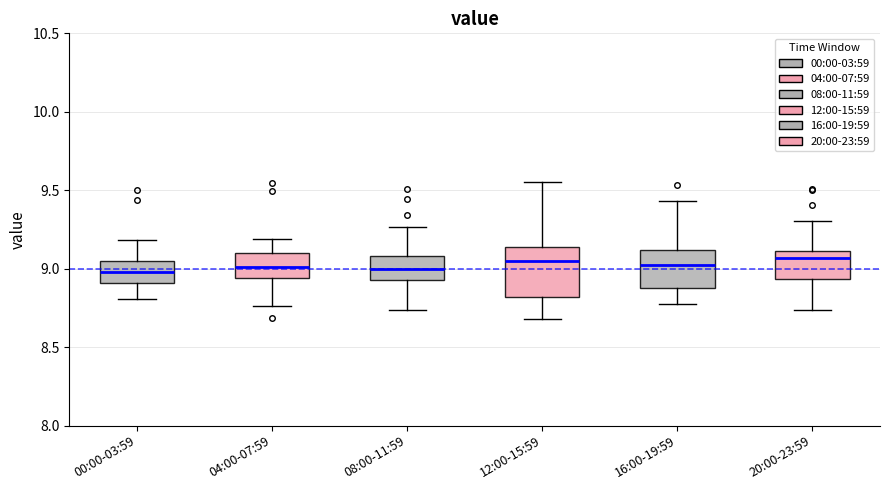

Reading left to right, read every box against the y-axis: the position of its median line, the range the box covers, and the ends of its whiskers. The values are not printed on the chart, so give them approximately, as read against the axis.

00:00-03:59: median 9.00, box 8.90 to 9.05, whiskers 8.80 to 9.20
04:00-07:59: median 9.00, box 8.95 to 9.10, whiskers 8.75 to 9.20
08:00-11:59: median 9.00, box 8.95 to 9.10, whiskers 8.75 to 9.25
12:00-15:59: median 9.05, box 8.80 to 9.15, whiskers 8.70 to 9.55
16:00-19:59: median 9.00, box 8.90 to 9.10, whiskers 8.75 to 9.45
20:00-23:59: median 9.05, box 8.95 to 9.10, whiskers 8.75 to 9.30